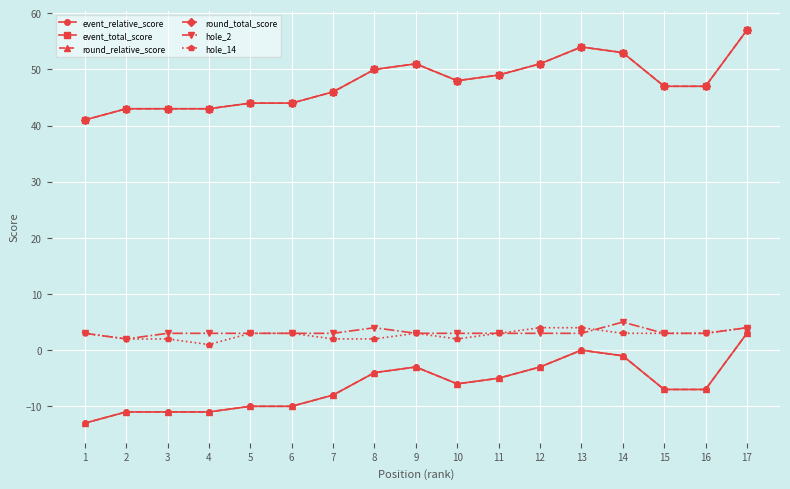

Which series has the largest range (max minus min)?

event_relative_score